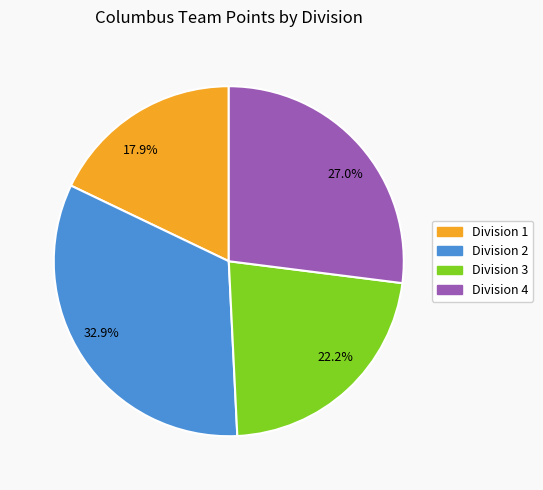

What is the total percentage of 32.9% and 27.0%?

59.9%